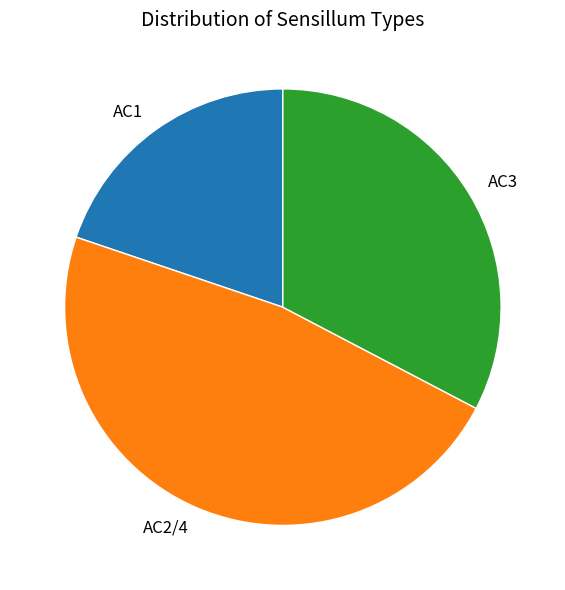

Combined, do AC3 and AC1 account for over 50%?

Yes